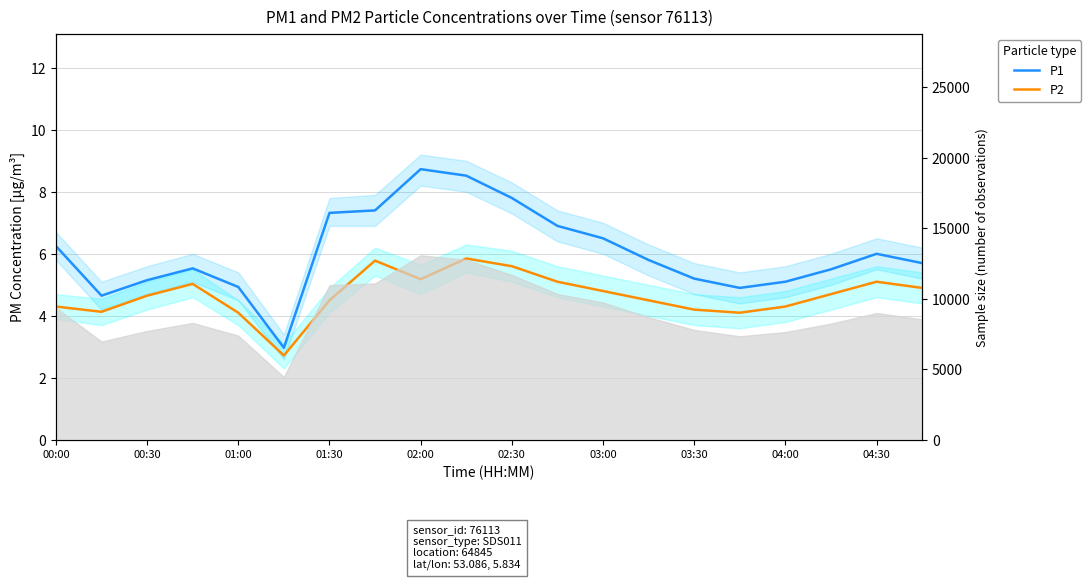

At how many categories does at least one series exceed 7?

5